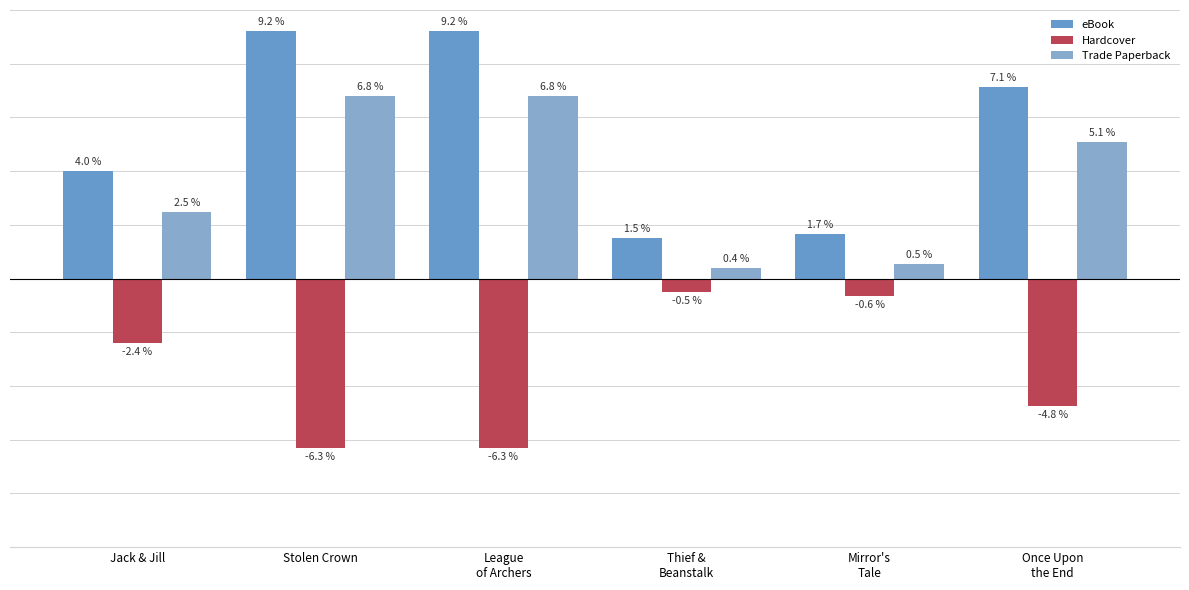

What is the total value across all series at Mirror's
Tale?

1.6